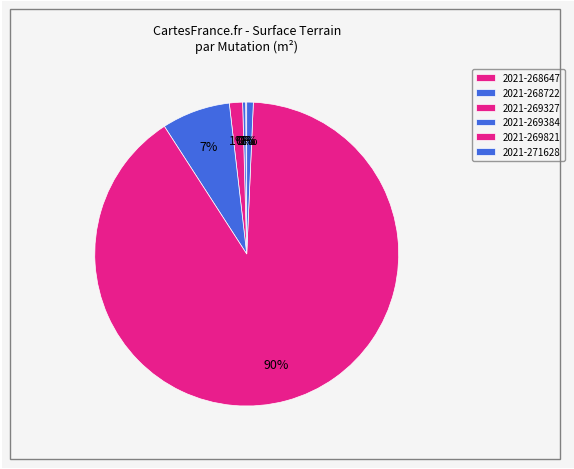

To the nearest percent, what percentage of the pie is 2021-269327?

2%